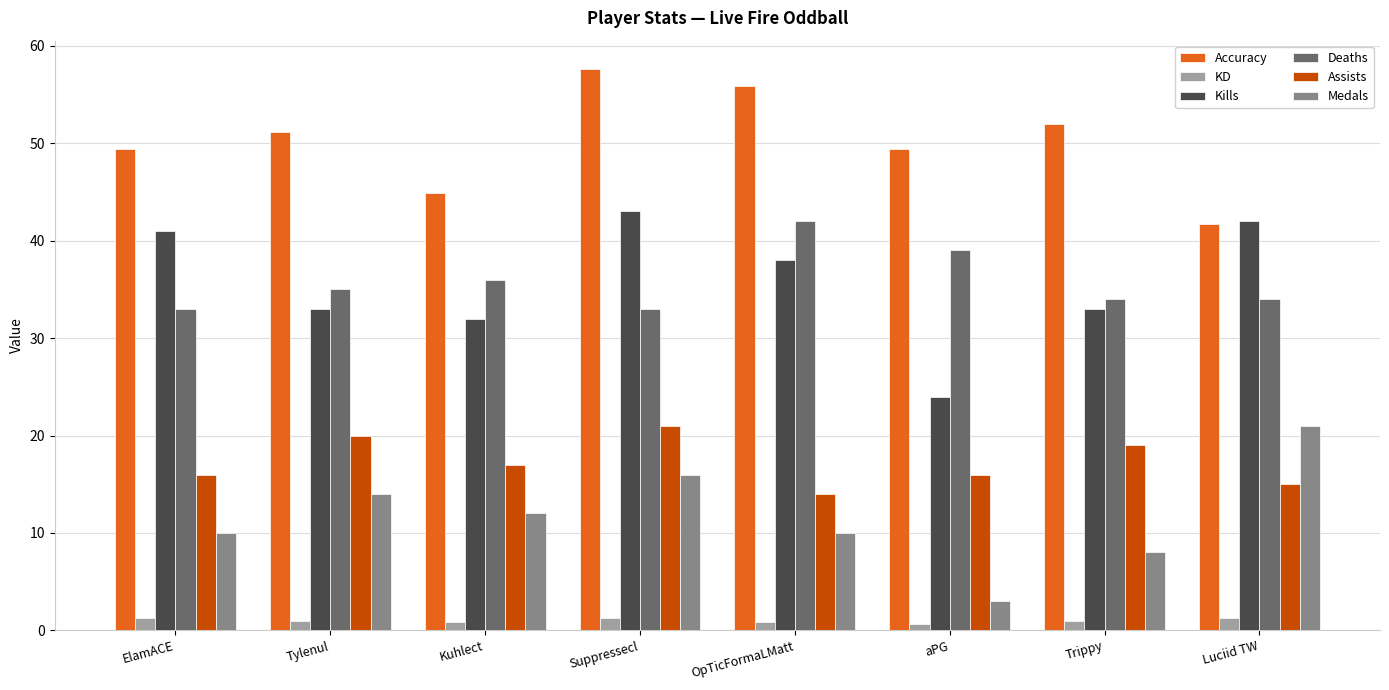

Where is KD nearest to the value 0?

aPG